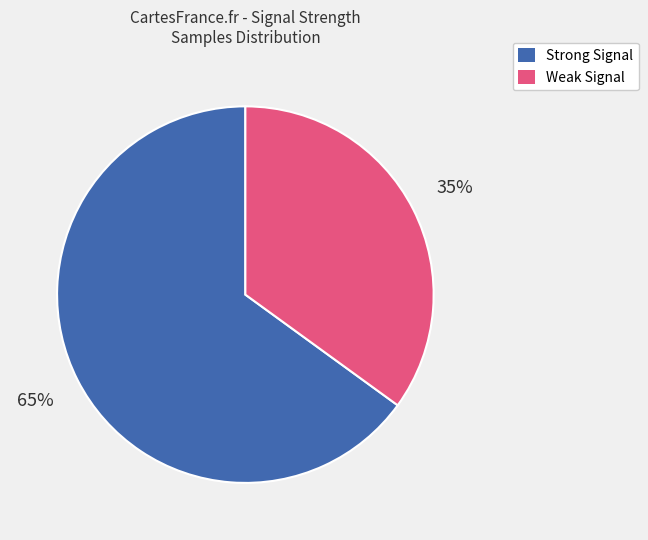

To the nearest percent, what is the average slice percentage?

50%